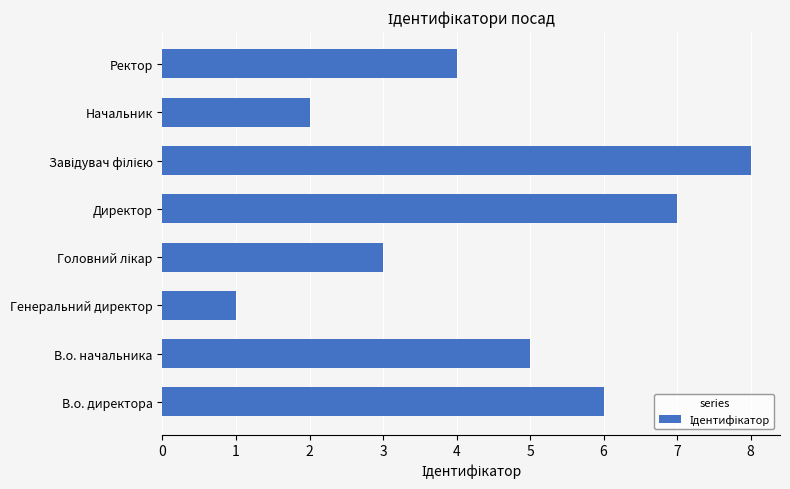

True or false: the data shows 10 at В.о. директора.

False